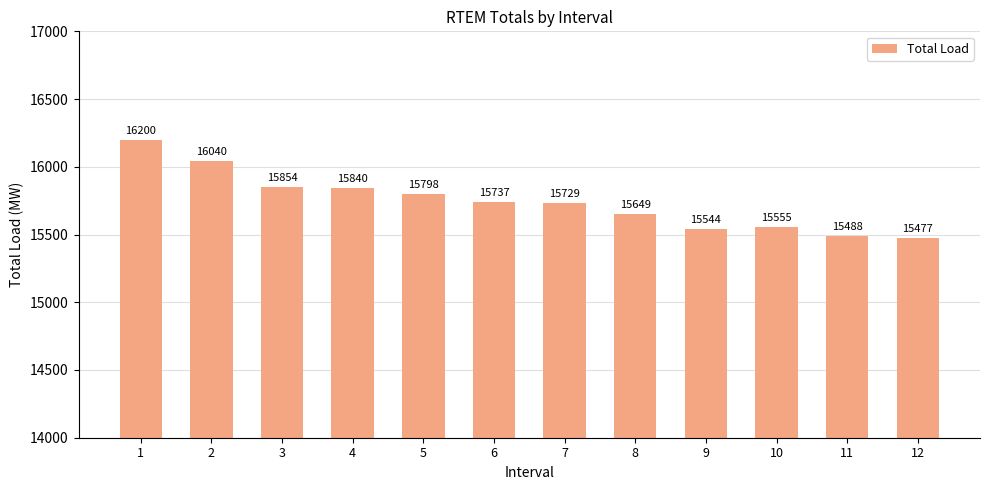

How many distinct data groups are displayed?

1